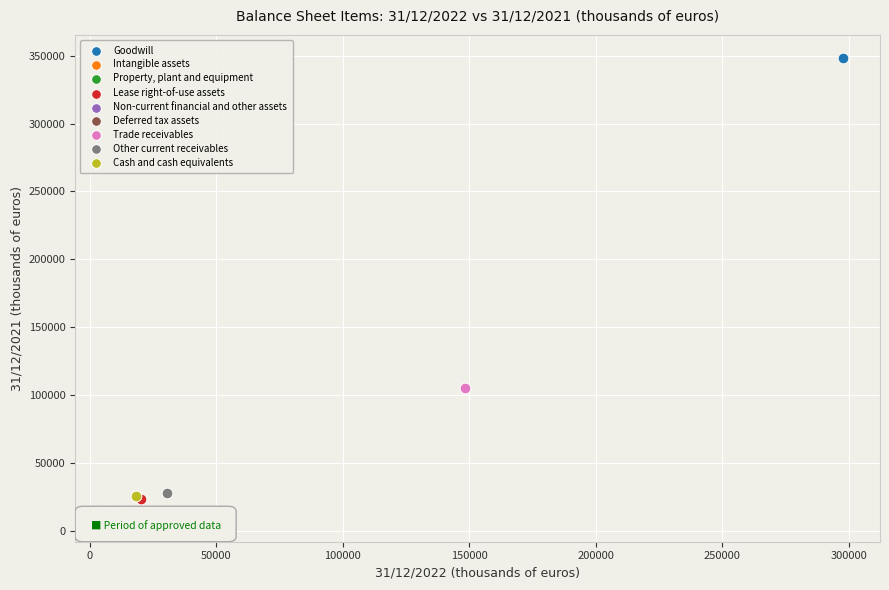

What are all the series names shown in the legend?

Goodwill, Intangible assets, Property, plant and equipment, Lease right-of-use assets, Non-current financial and other assets, Deferred tax assets, Trade receivables, Other current receivables, Cash and cash equivalents